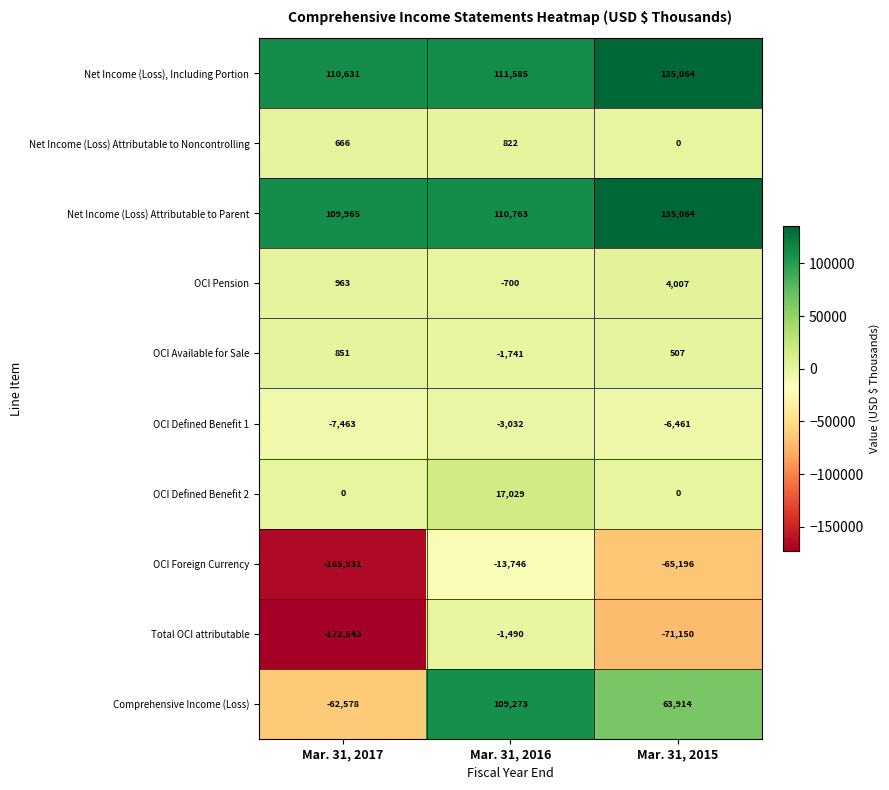

How many data points in OCI Defined Benefit 2 are above 0?

1